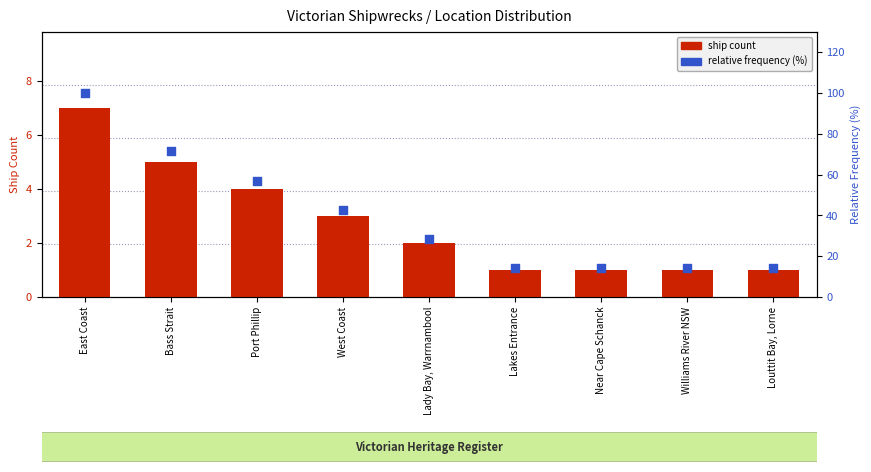

At how many categories does at least one series exceed 2?

9